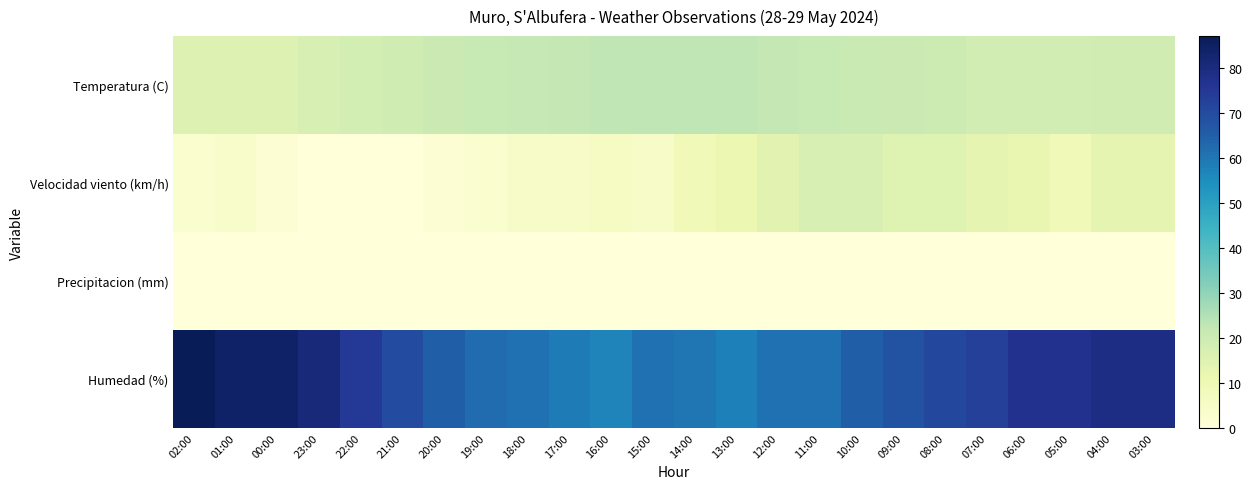

What is the total value across all series at 21:00?

89.5